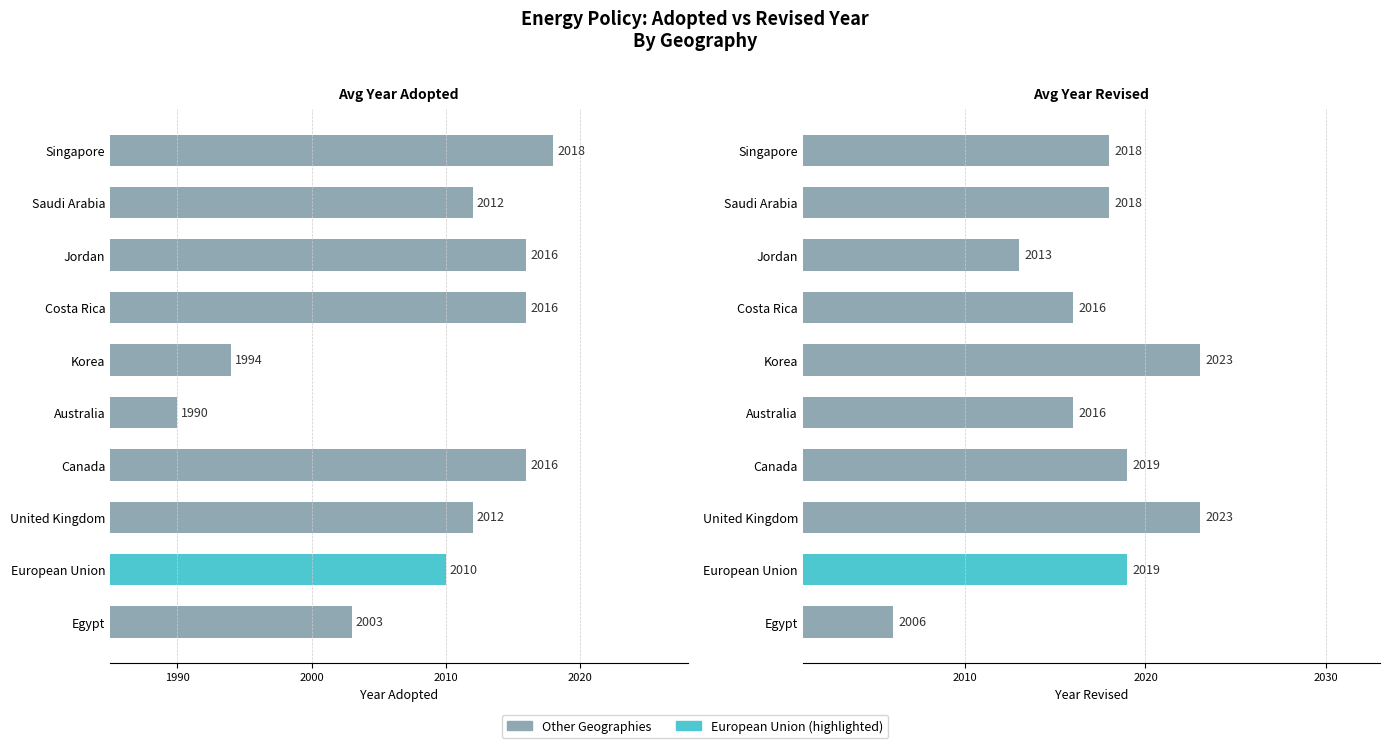

What is the sum of the Avg Year Revised values at Korea and Australia?

4039